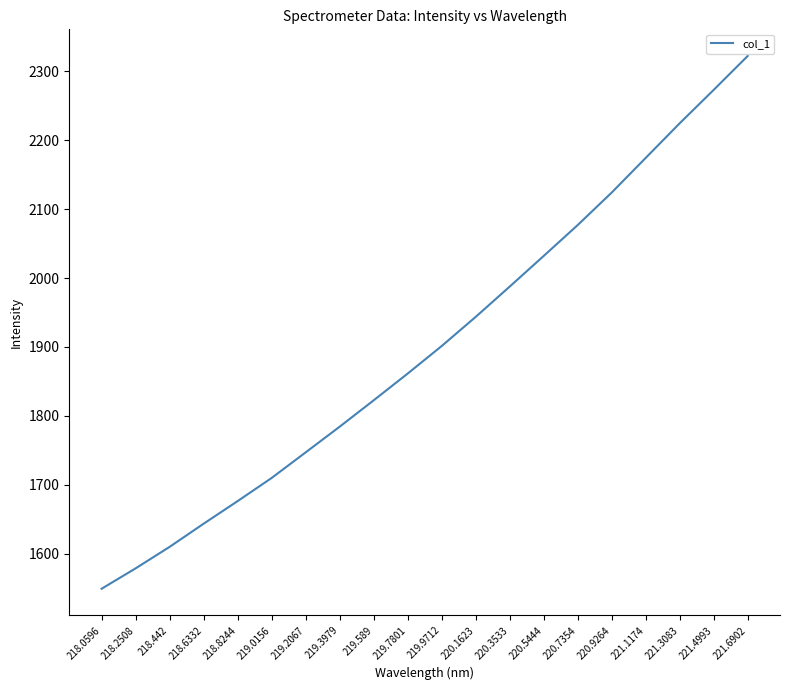

How many categories are shown in the chart?

20